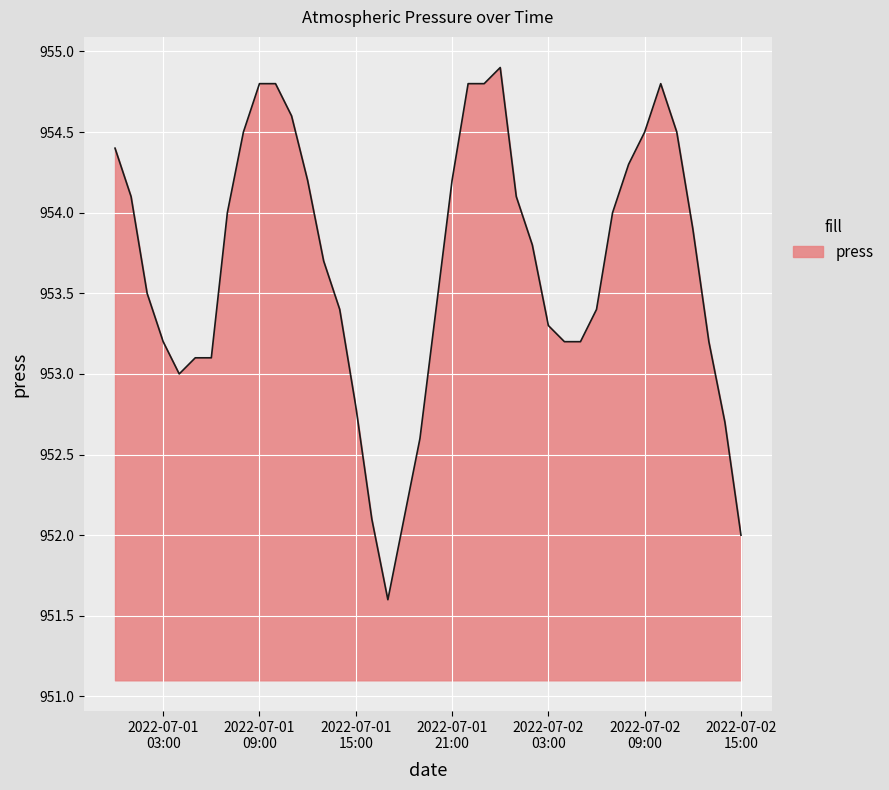

How many lines are shown in the chart?

1